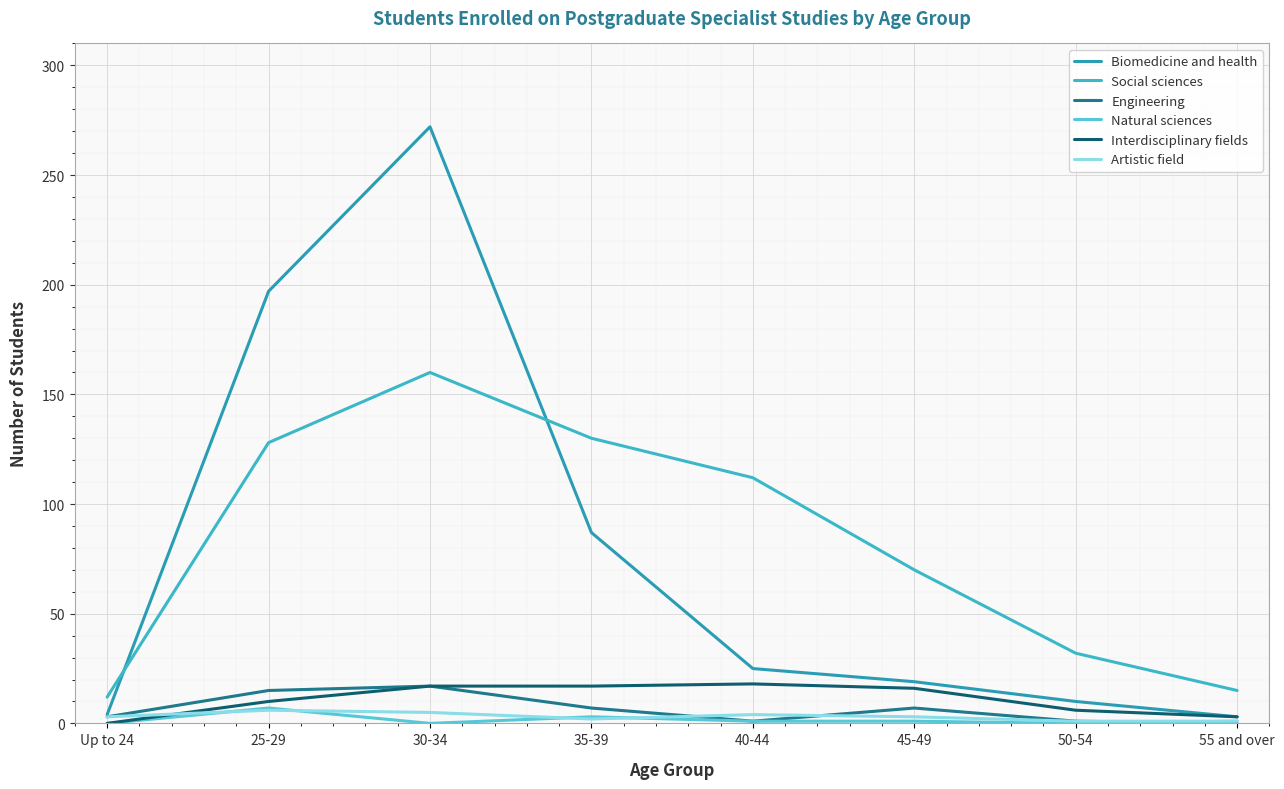

How many lines are shown in the chart?

6